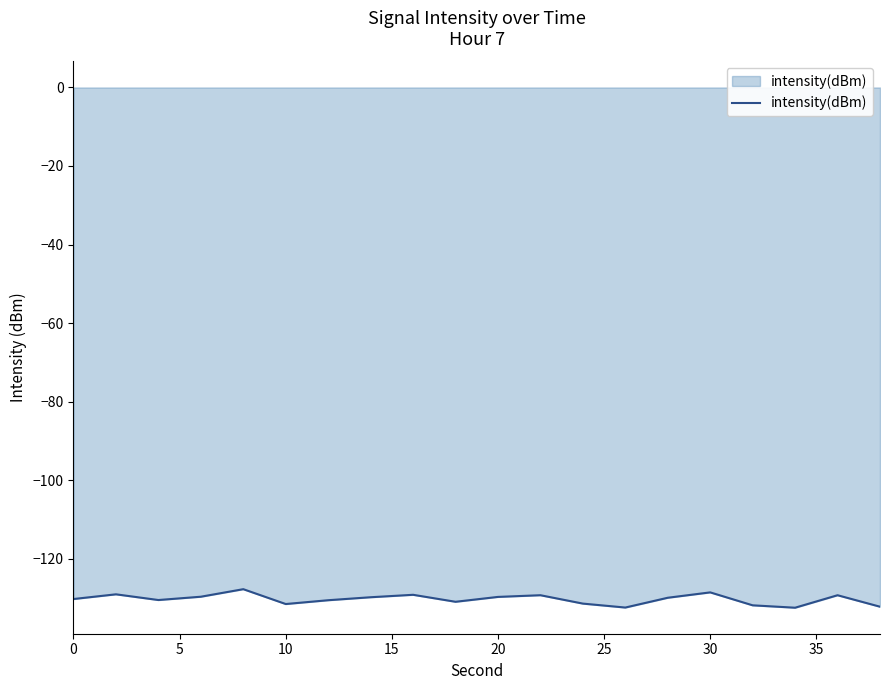

What is the average value?

-130.4